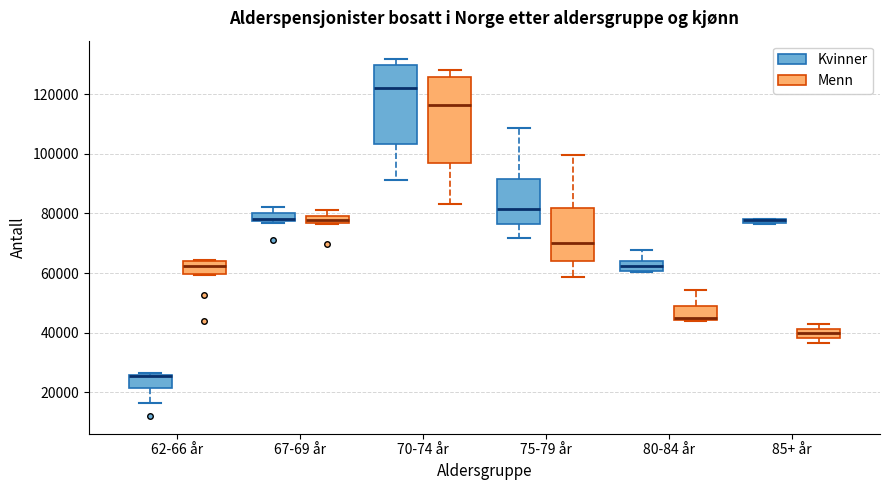

Which box is the tallest, from its lower edge to its upper edge?

70-74 år (Menn)